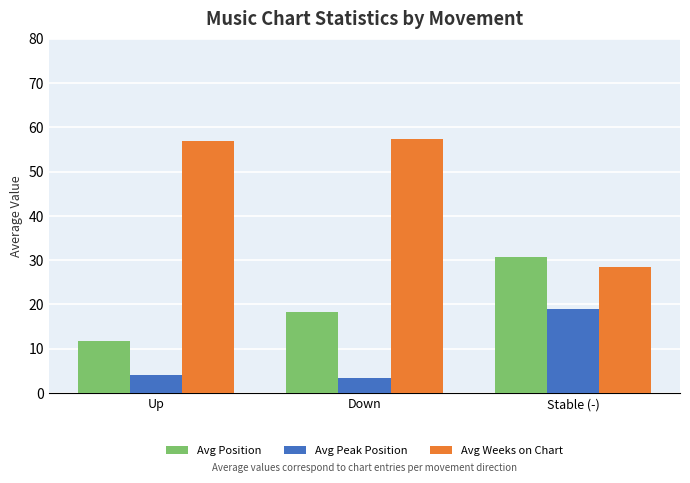

What is the label of the 1st bar from the left?

Up